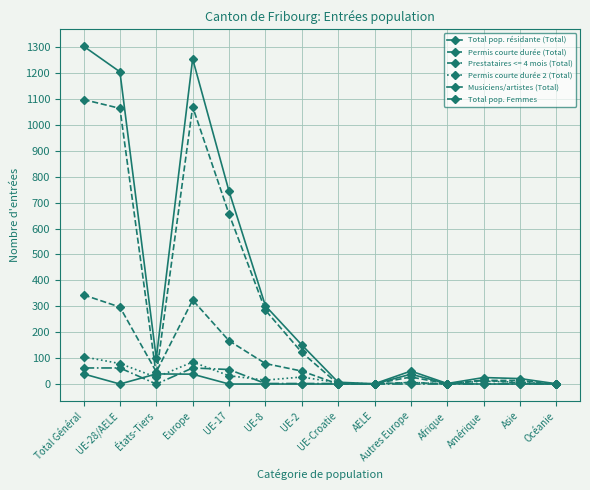

Does the chart display data point markers on the line(s)?

Yes